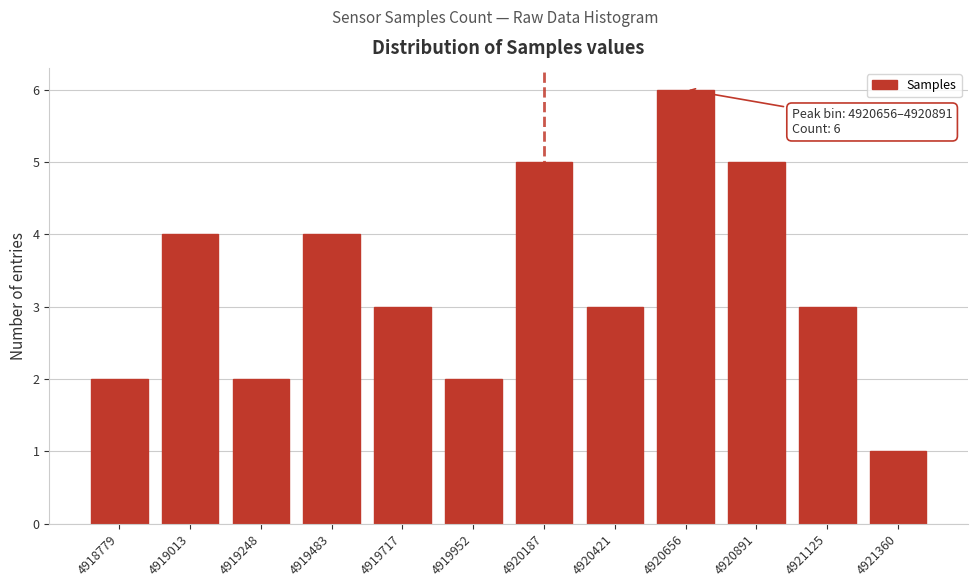

Reading left to right, list all the values displayed in this chart.

4918779=2	4919013=4	4919248=2	4919483=4	4919717=3	4919952=2	4920187=5	4920421=3	4920656=6	4920891=5	4921125=3	4921360=1